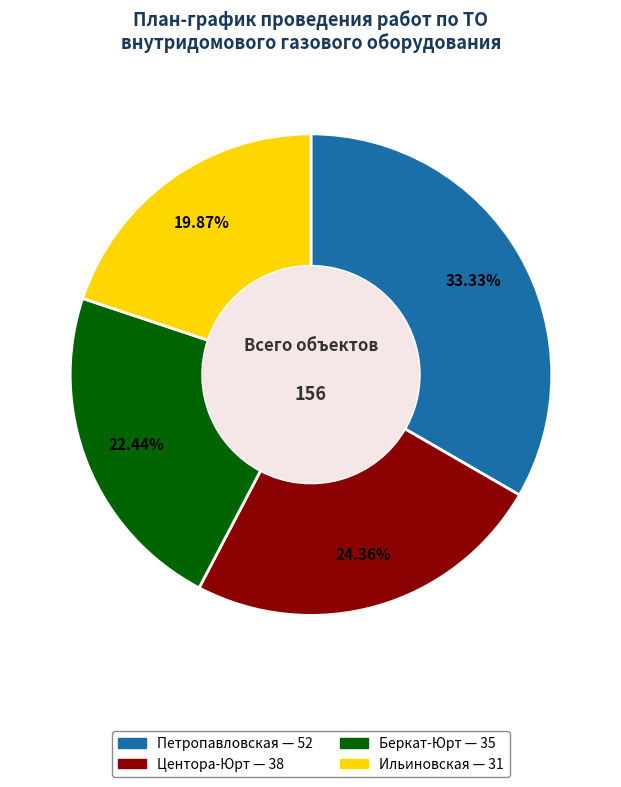

To the nearest percent, what portion does Центора-Юрт represent?

24%